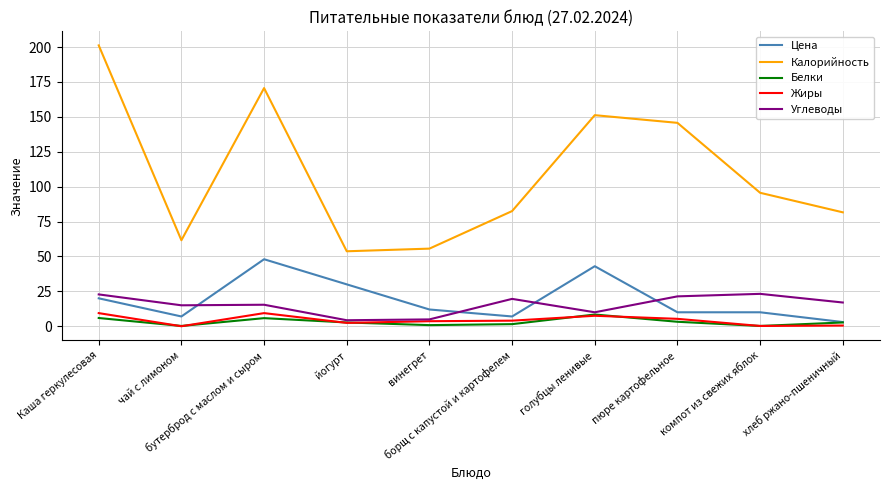

Count the number of categories in the chart.

10